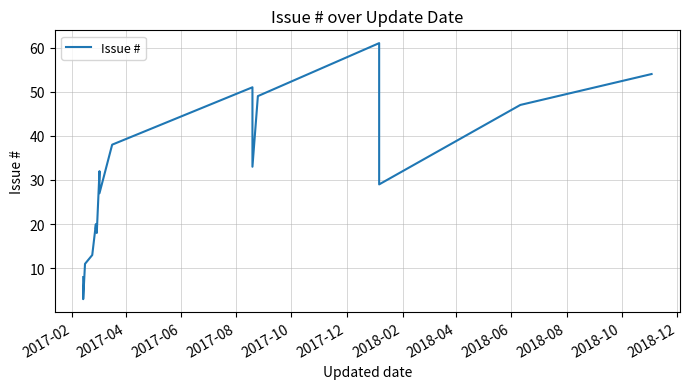

Reading left to right, transcribe all the data shown in this chart.

8	7	5	4	3	11	13	20	19	18	32	27	38	51	33	49	61	57	53	52	50	48	46	45	42	36	35	34	29	47	54